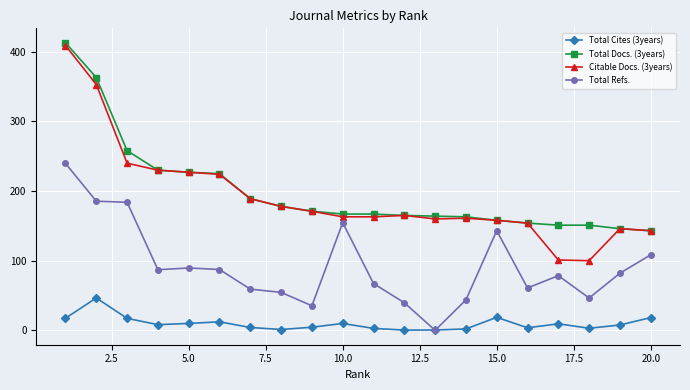

Which series has the widest spread of values?

Citable Docs. (3years)